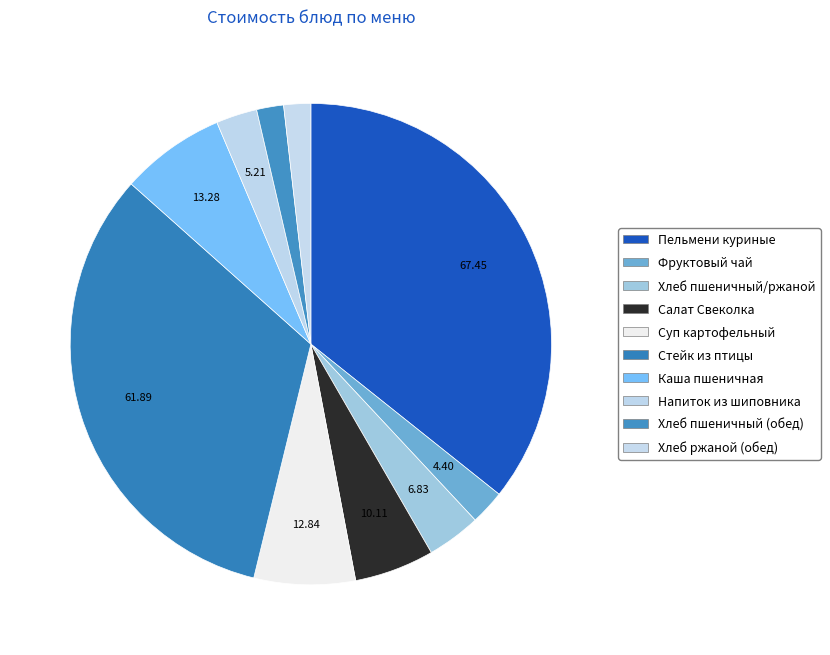

Count the number of slices in the pie.

10